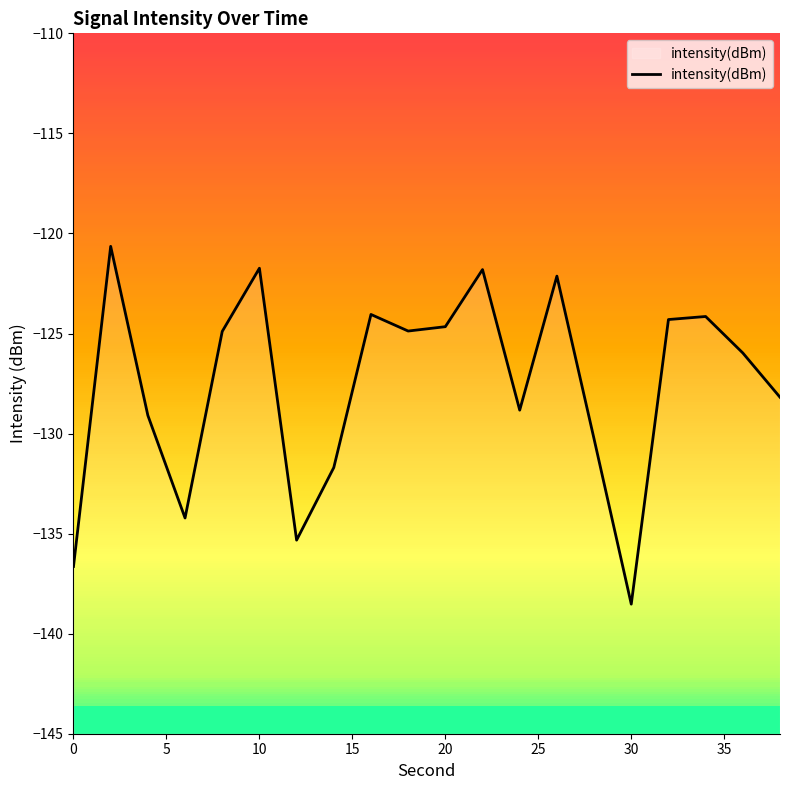

What is the highest value of the intensity(dBm) series?

-120.6